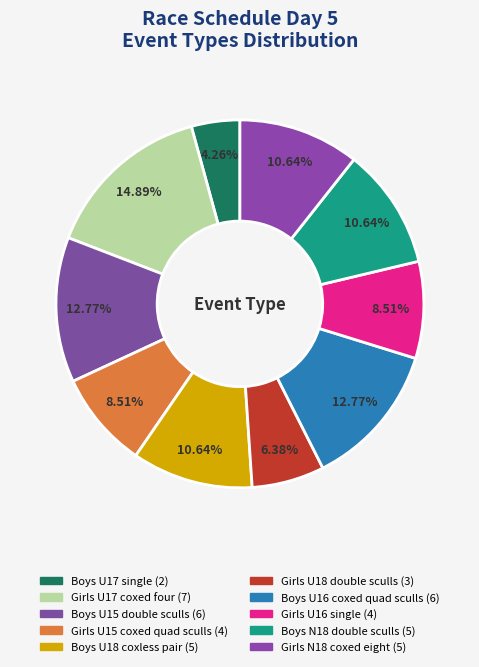

True or false: Boys U15 double sculls accounts for 13% of the total.

True